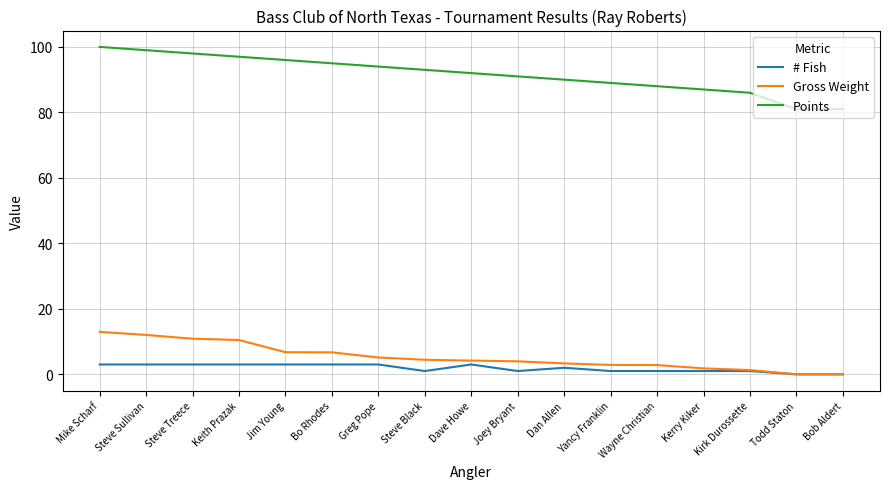

What is the approximate value of Points at Kirk Durossette?

86.0